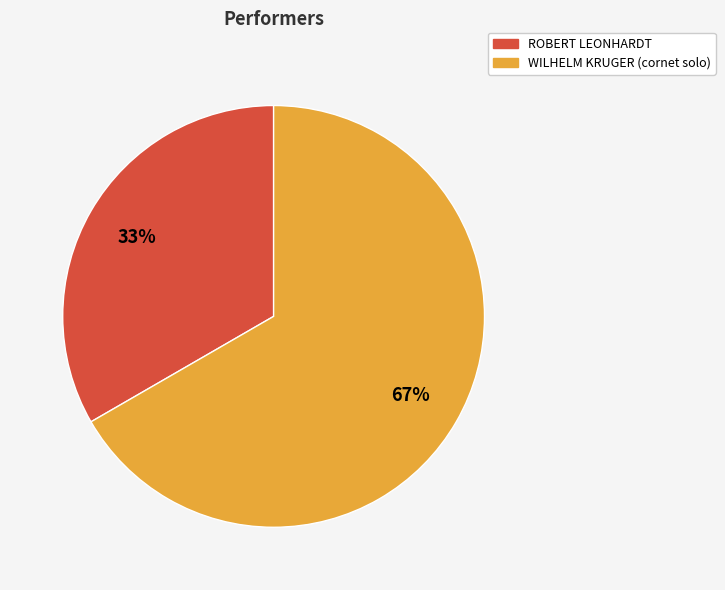

To the nearest percent, what is the average slice percentage?

50%